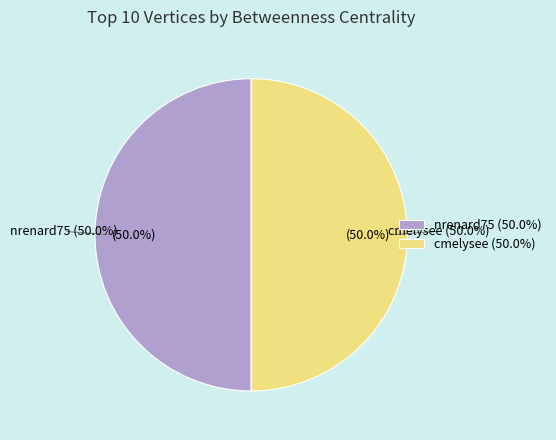

To the nearest percent, what portion does cmelysee represent?

50%